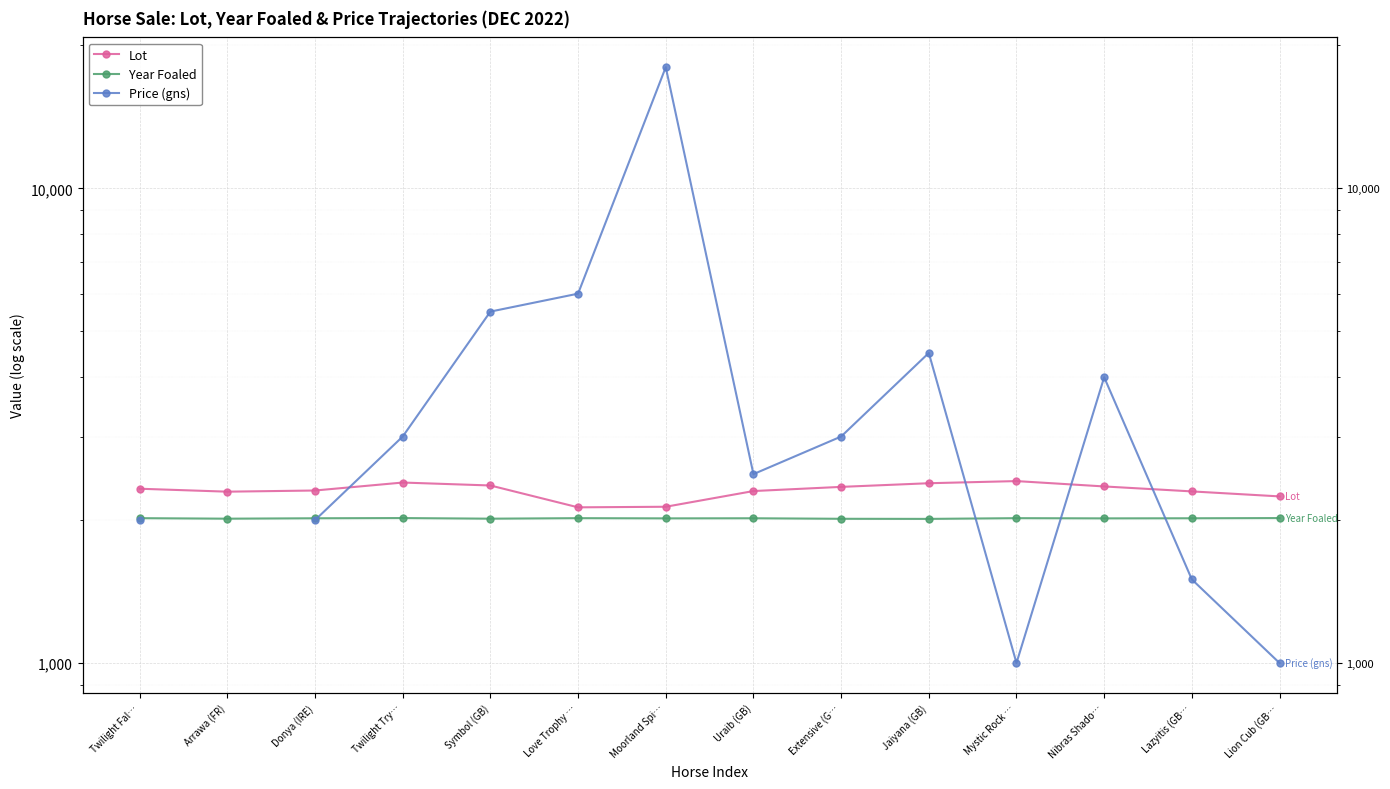

How many values in the Lot series exceed 2329?

6